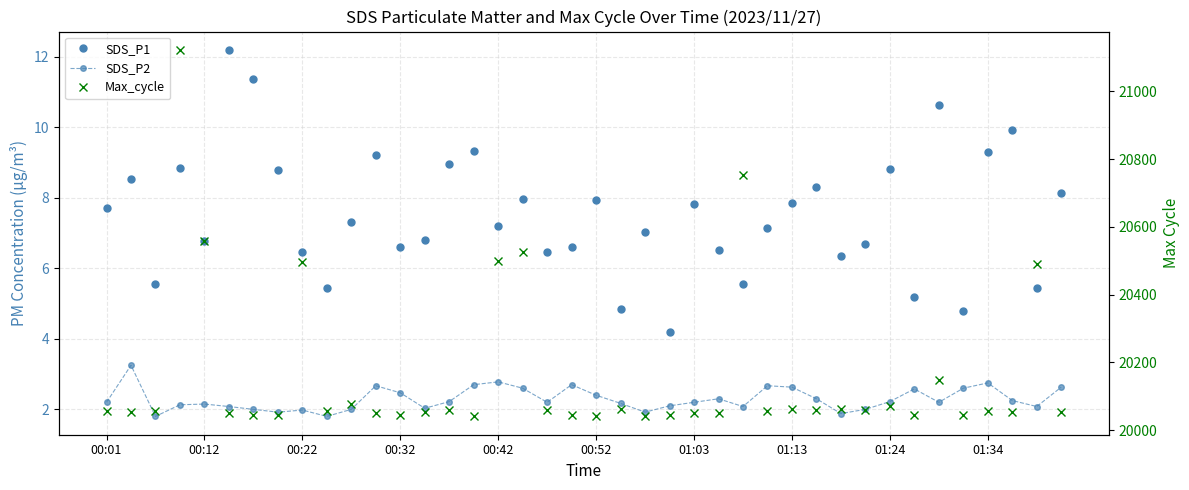

What is the difference between the Max_cycle values at 00:32 and 13?

1069.0